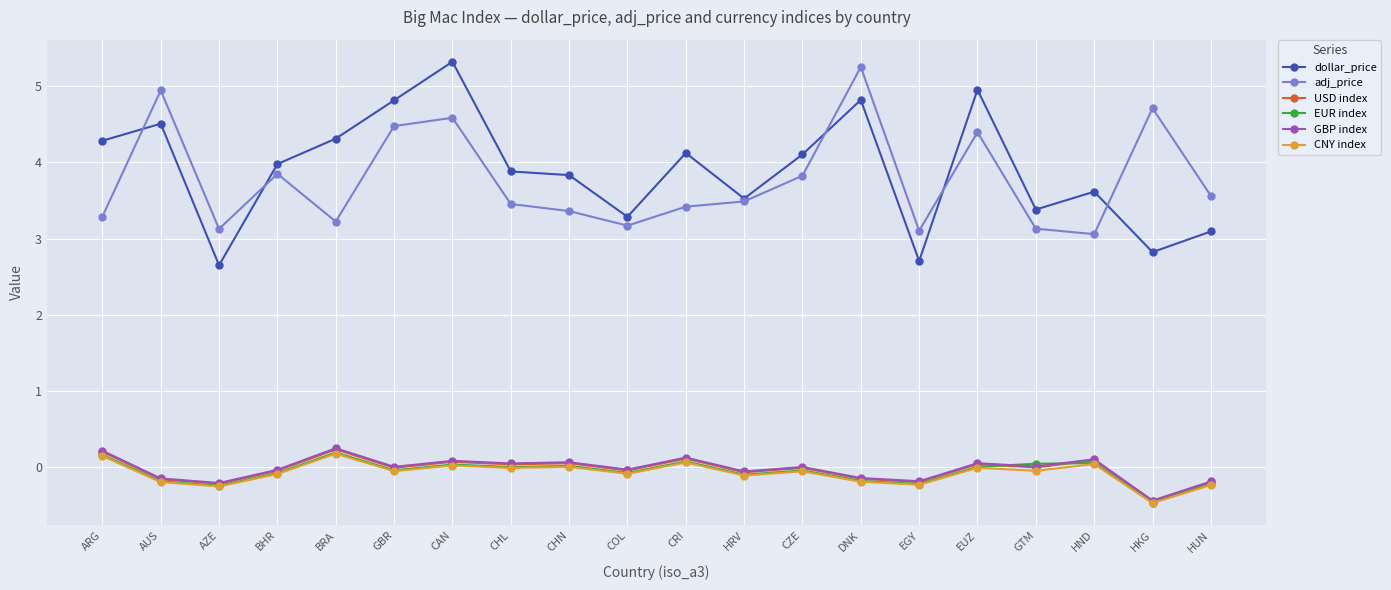

The value of CNY index at HKG is -0.5. True or false?

True